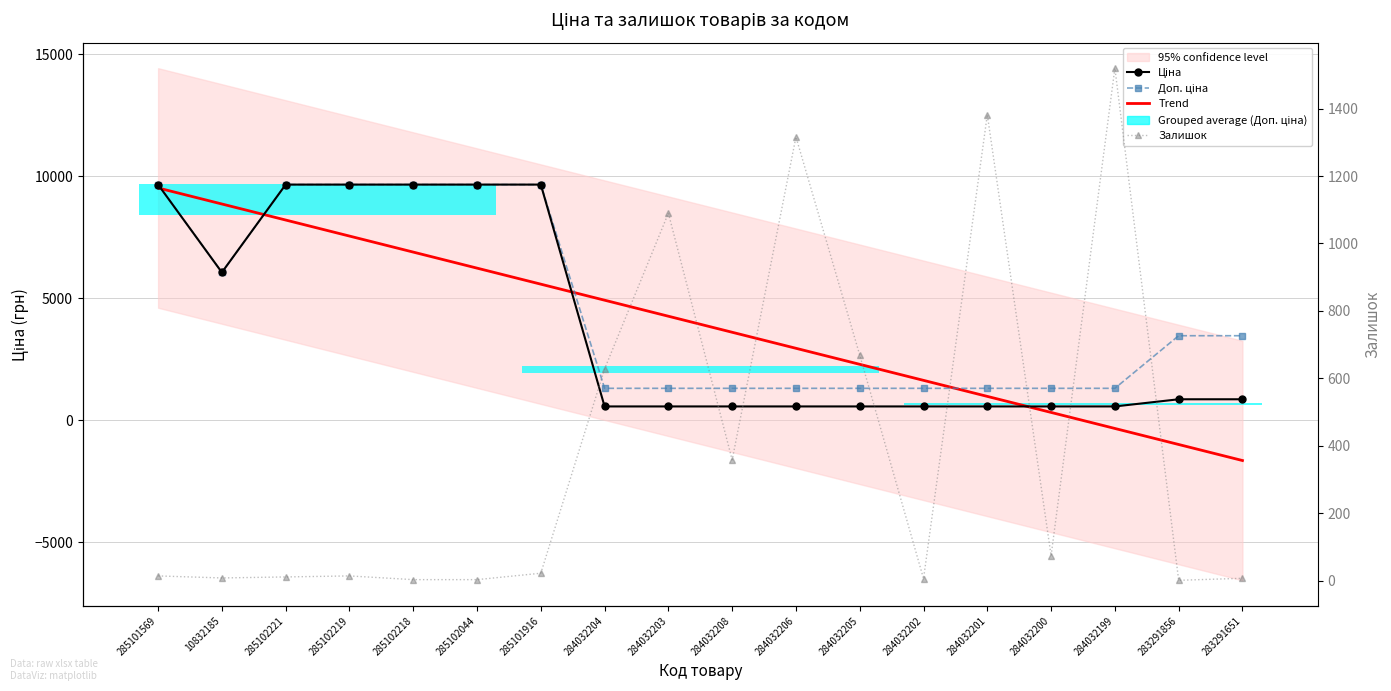

How many lines are shown in the chart?

4